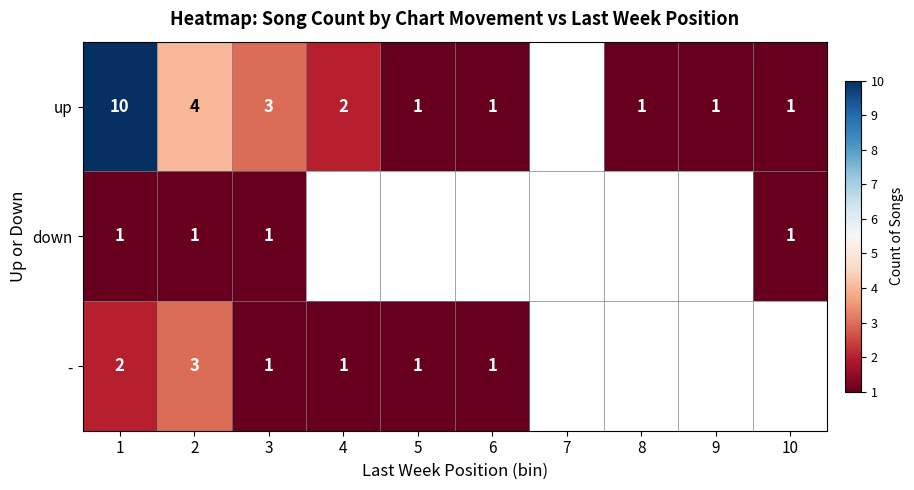

What is the total value across all series at 1?

13